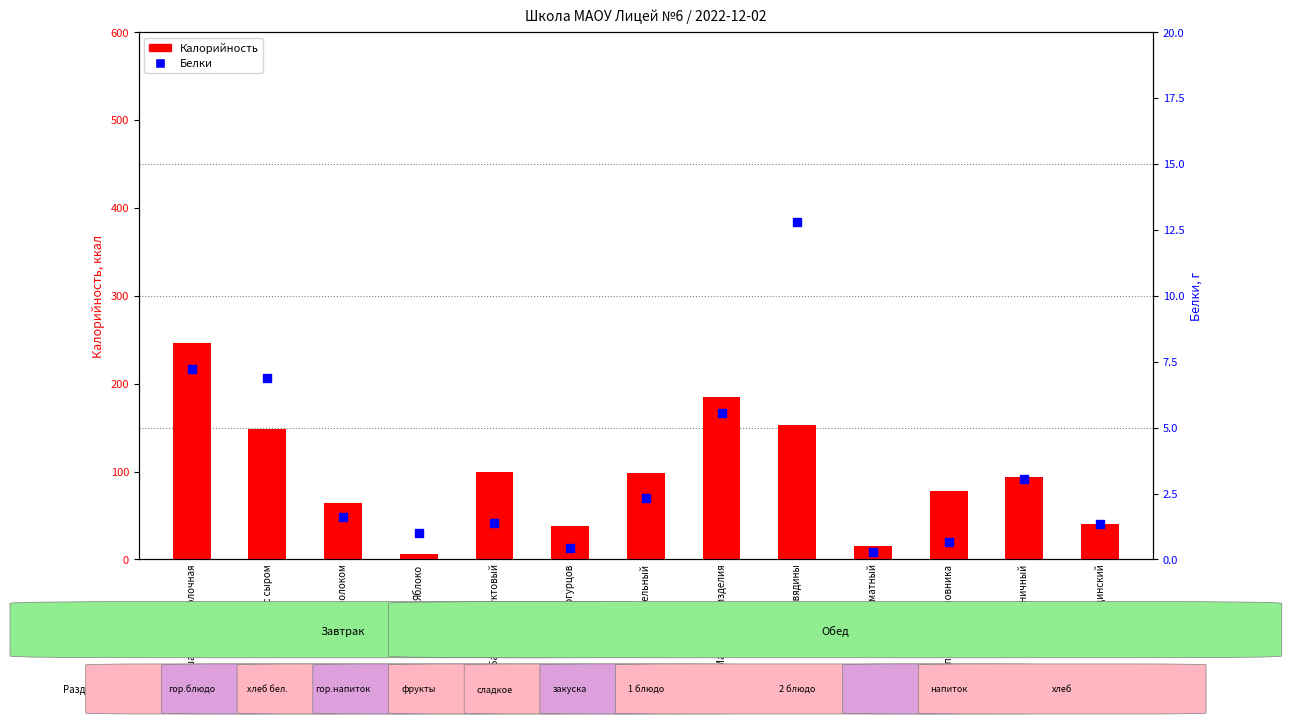

Is the value of Белки at Чай с молоком greater than the value of Калорийность at Напиток из шиповника?

No